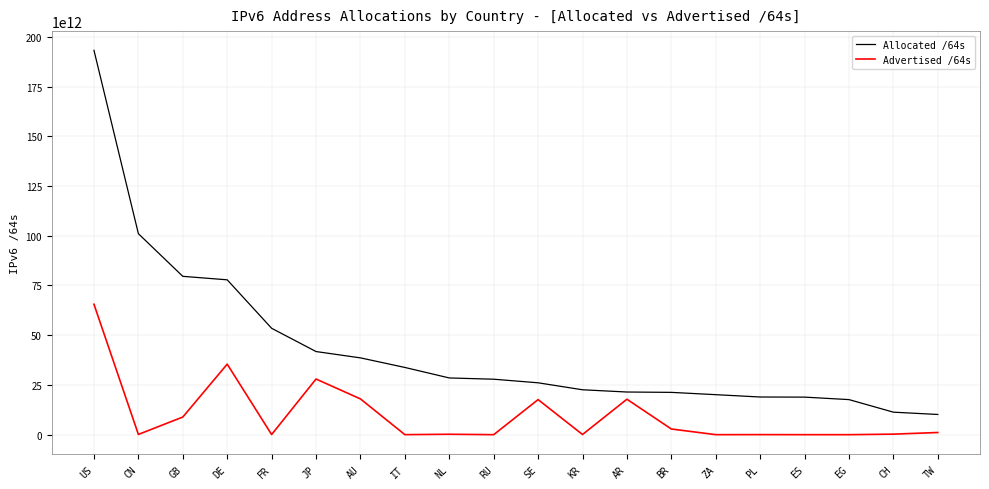

At IT, list the series in order from largest to smallest.

Allocated /64s, Advertised /64s